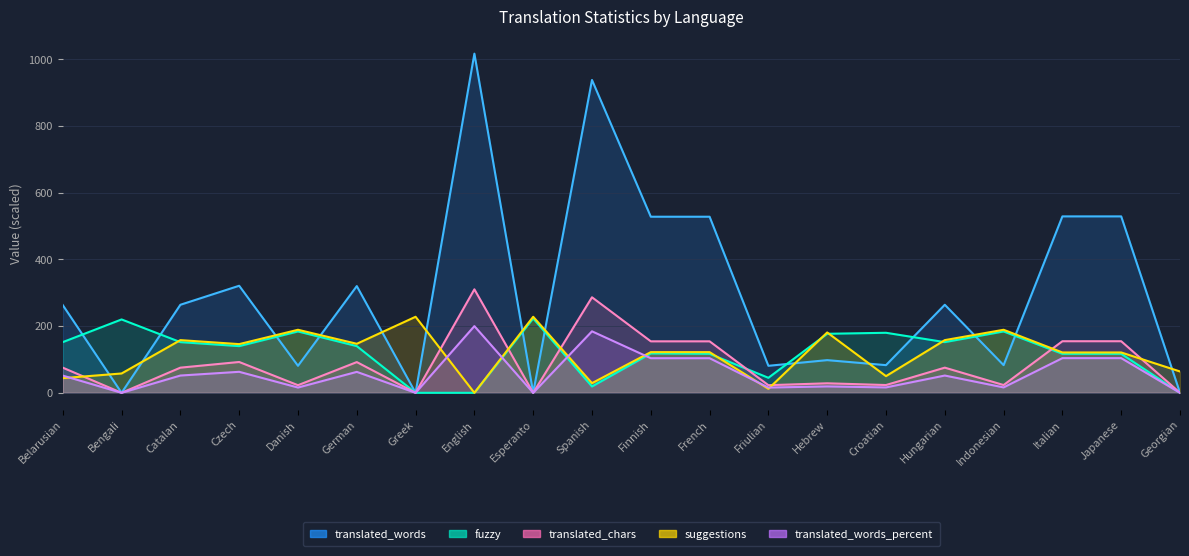

How many positive values does the translated_words_percent series have?

16